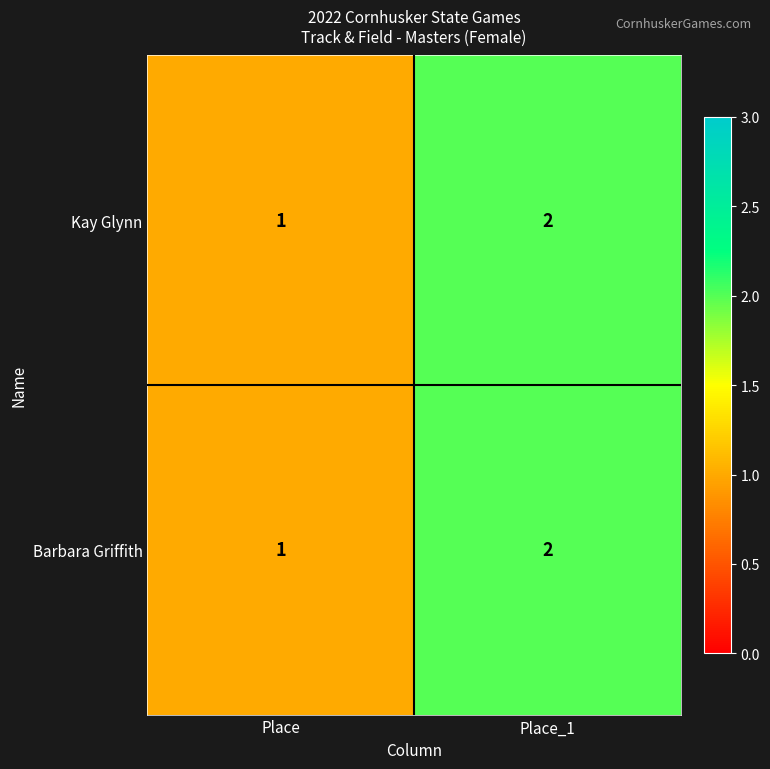

Reading left to right, extract all data points from this chart.

Kay Glynn: Place=1	Place_1=2
Barbara Griffith: Place=1	Place_1=2